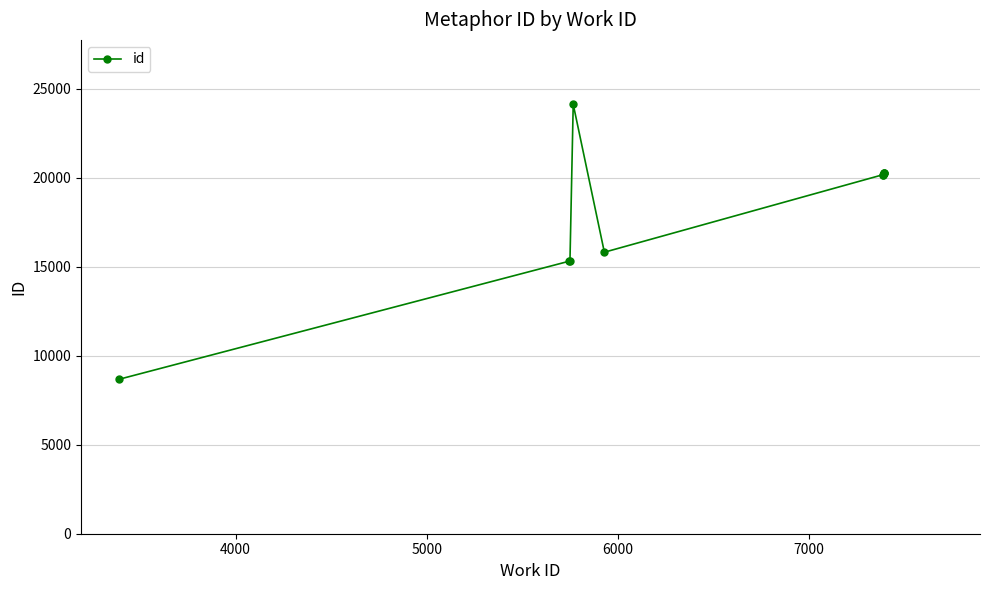

What is the sum of all values?

180290